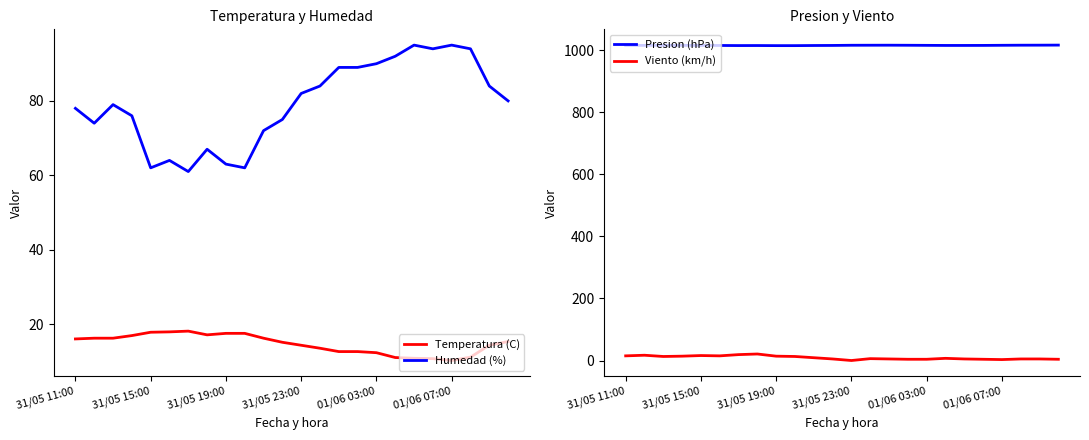

True or false: Humedad (%) has a value of 44.3 at 31/05 23:00.

False